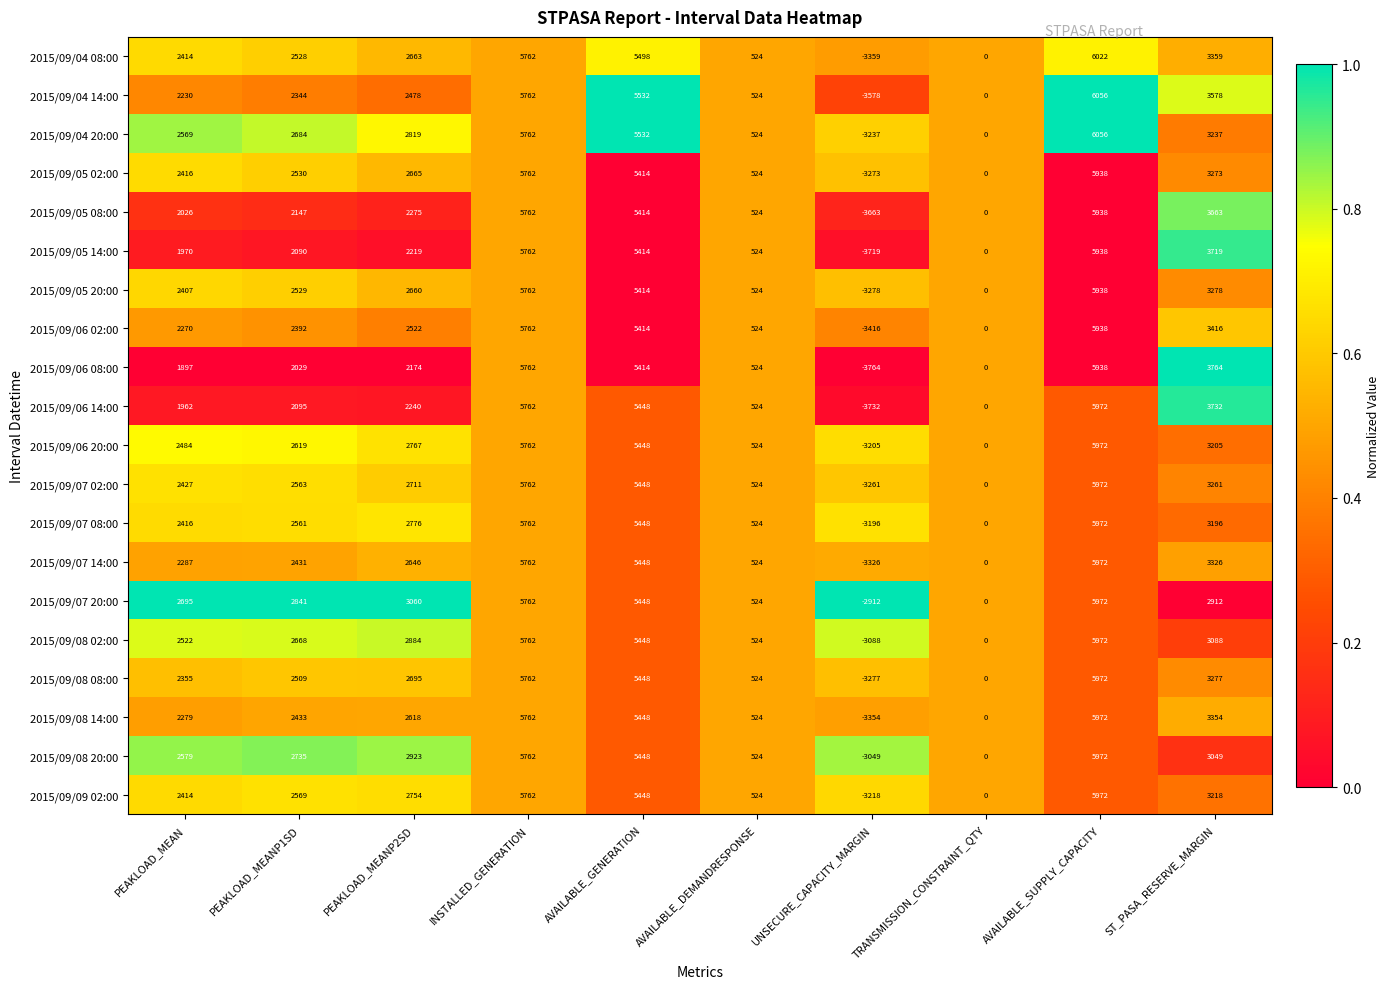

Rank the series at ST_PASA_RESERVE_MARGIN from lowest to highest value.

2015/09/07 20:00, 2015/09/08 20:00, 2015/09/08 02:00, 2015/09/07 08:00, 2015/09/06 20:00, 2015/09/09 02:00, 2015/09/04 20:00, 2015/09/07 02:00, 2015/09/05 02:00, 2015/09/08 08:00, 2015/09/05 20:00, 2015/09/07 14:00, 2015/09/08 14:00, 2015/09/04 08:00, 2015/09/06 02:00, 2015/09/04 14:00, 2015/09/05 08:00, 2015/09/05 14:00, 2015/09/06 14:00, 2015/09/06 08:00